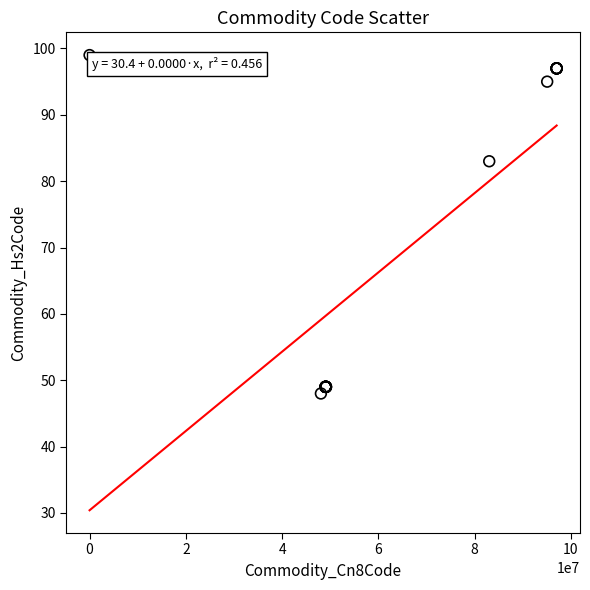

What Y value in the scatter plot is closest to 73?

83